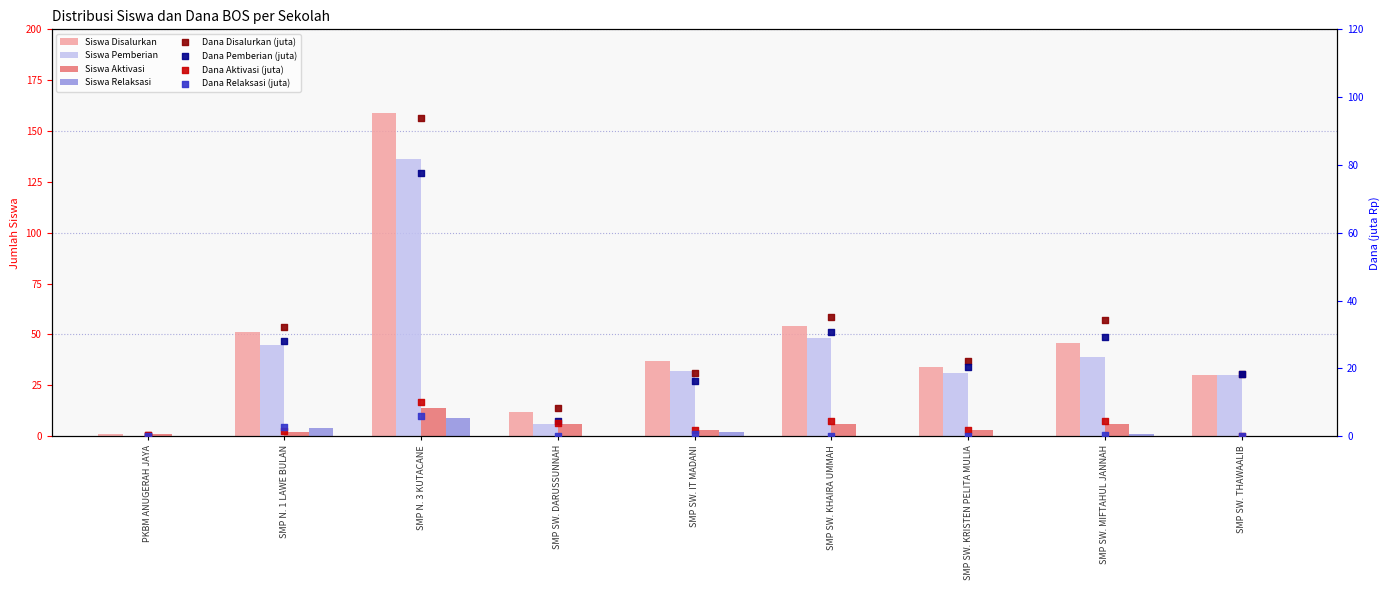

What is the total value across all series at SMP SW. DARUSSUNNAH?

24